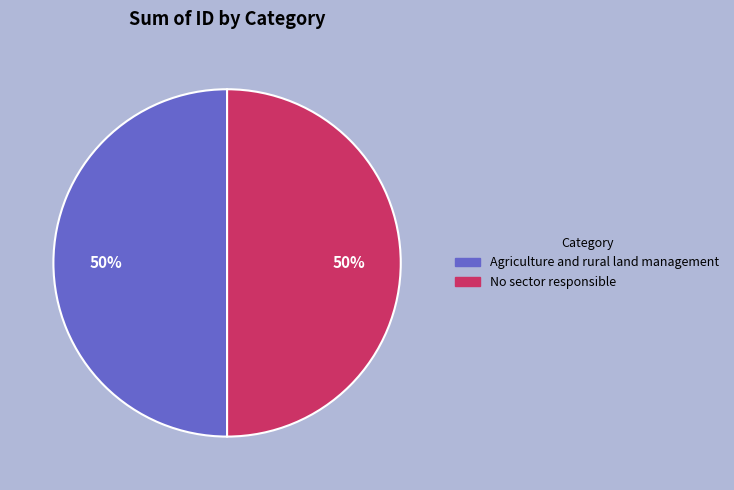

Combined, do Agriculture and rural land management and No sector responsible account for over 50%?

Yes